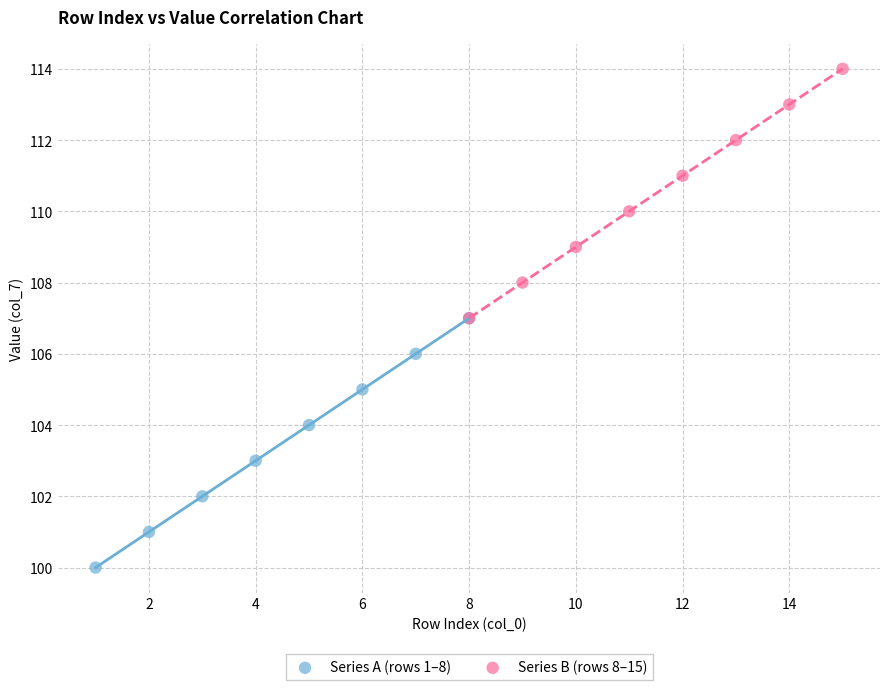

Which series contains the lowest Y value?

Series A (rows 1–8)